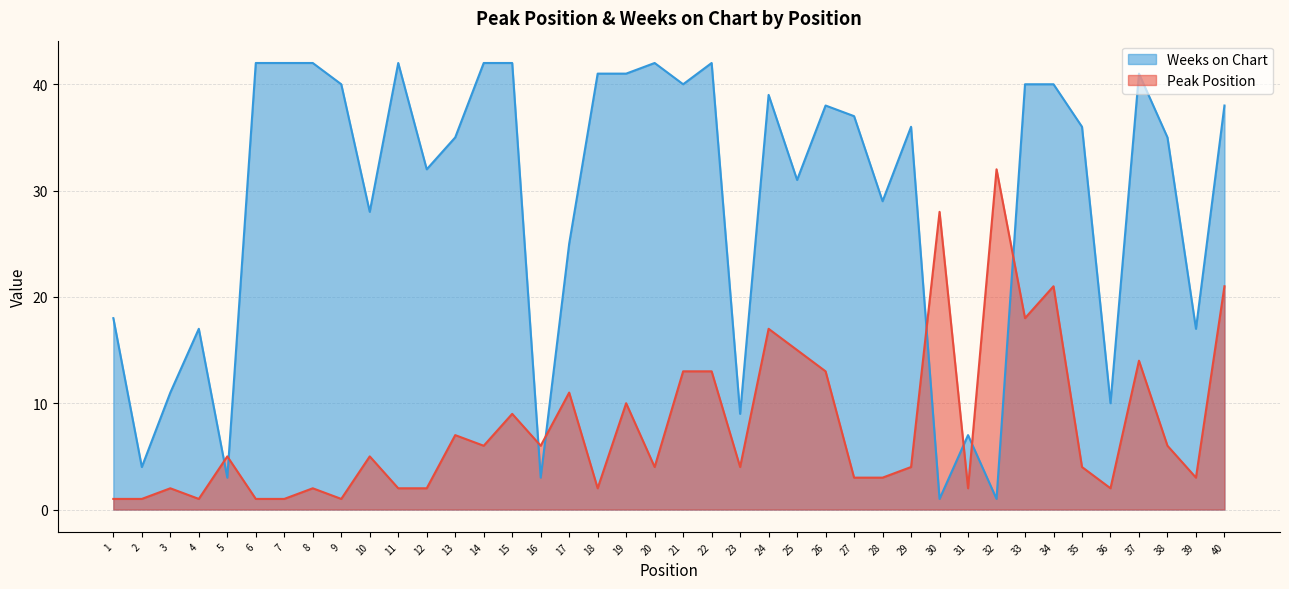

The value of Peak Position at 15 is 9. True or false?

True